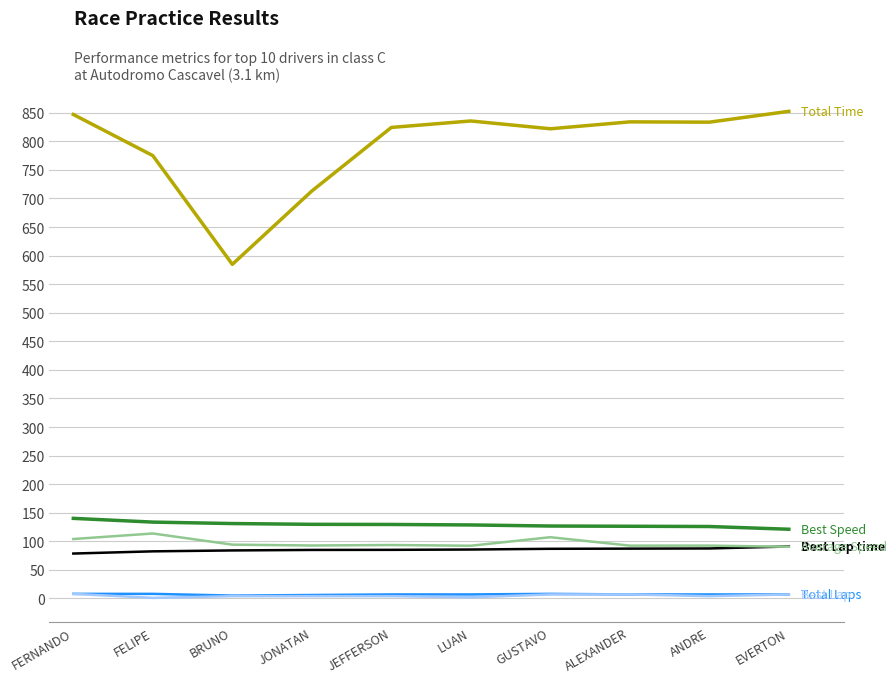

What is the maximum value shown in the chart?

852.4